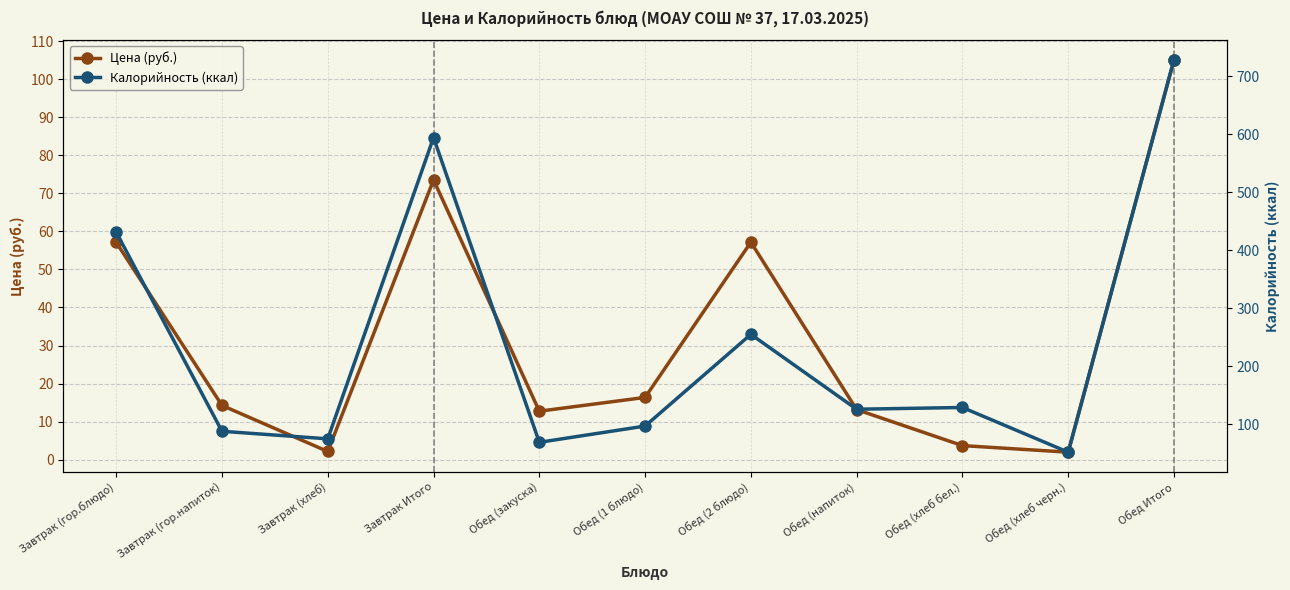

True or false: Цена (руб.) and Калорийность (ккал) cross at least once.

False